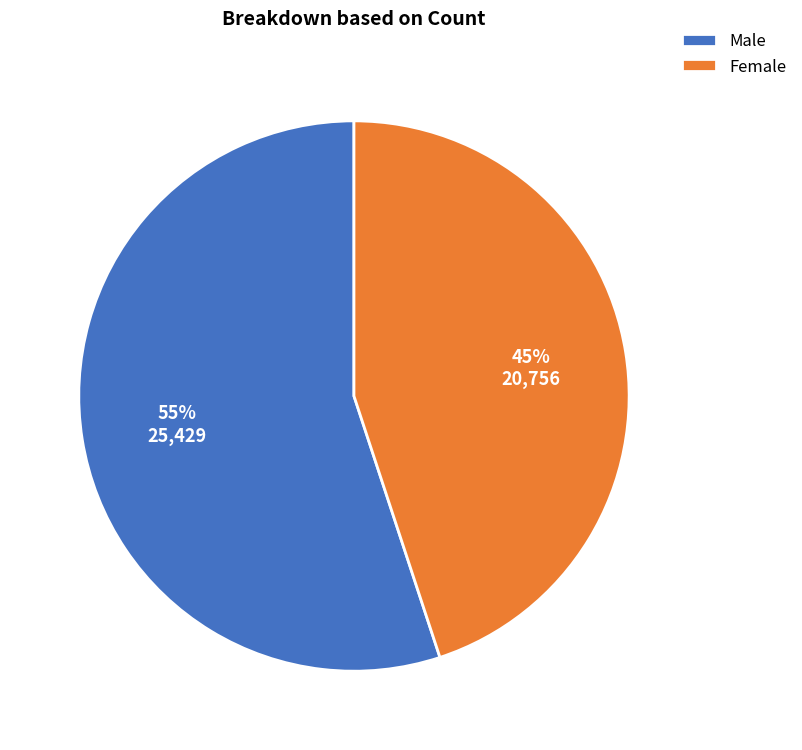

To the nearest percent, what portion does Female represent?

45%